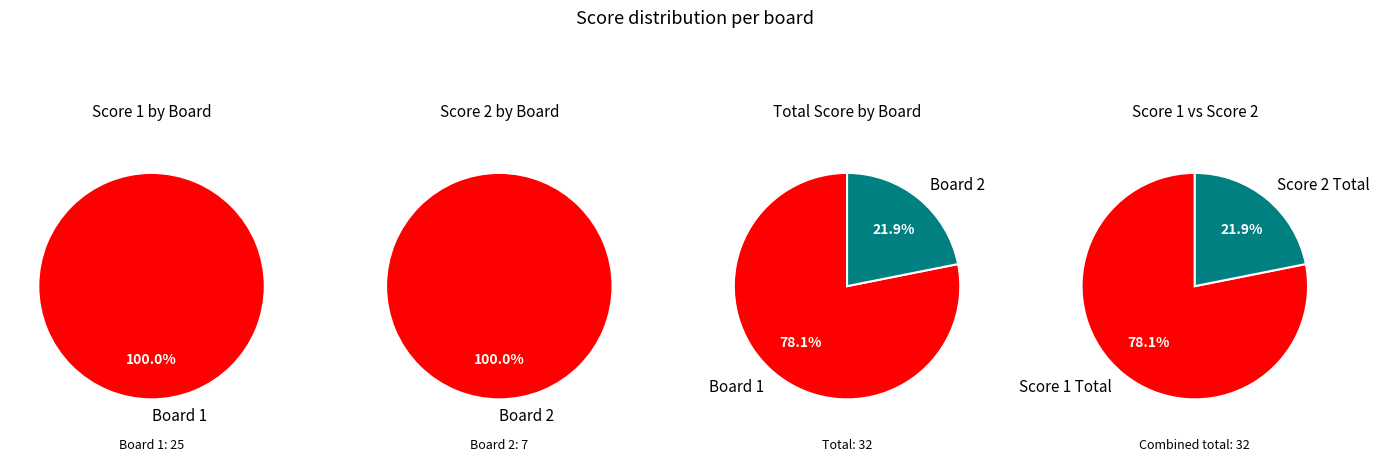

Which series has the largest range (max minus min)?

Score 1